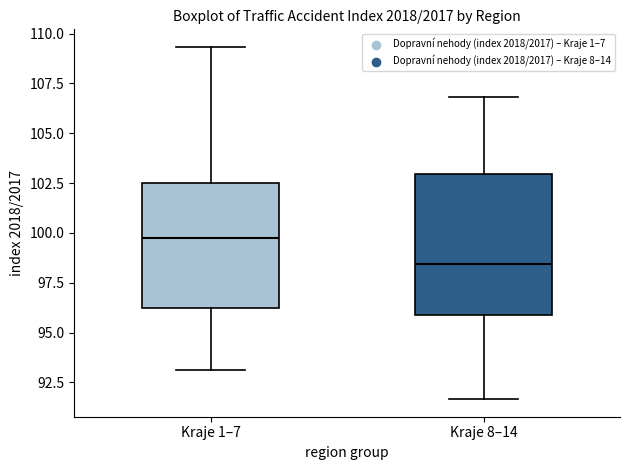

Reading left to right, transcribe this box plot: for each box, give where its median line is, the range the box spans, and where its two whiskers end, as read against the y-axis. The values are not printed on the chart, so give them approximately, as read against the axis.

Kraje 1–7: median 100.0, box 96.5 to 102.5, whiskers 93.0 to 109.5
Kraje 8–14: median 98.5, box 96.0 to 103.0, whiskers 91.5 to 107.0